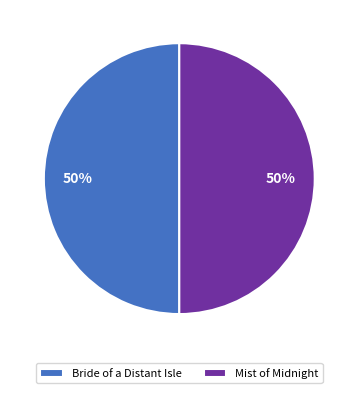

To the nearest percent, what portion does Mist of Midnight represent?

50%